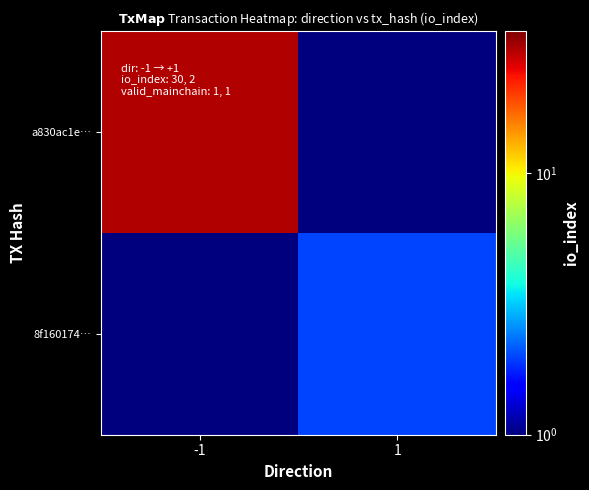

How many categories are shown in the chart?

2